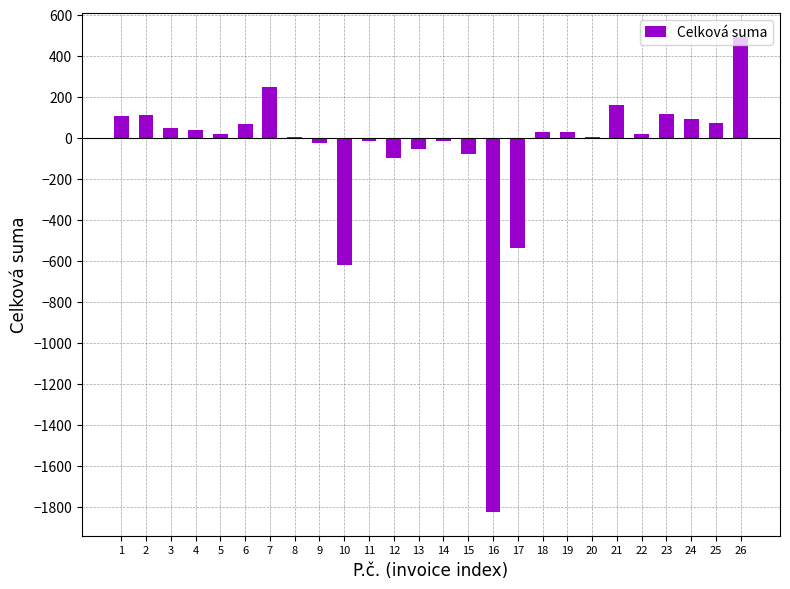

At which label does the data first exceed 29?

1